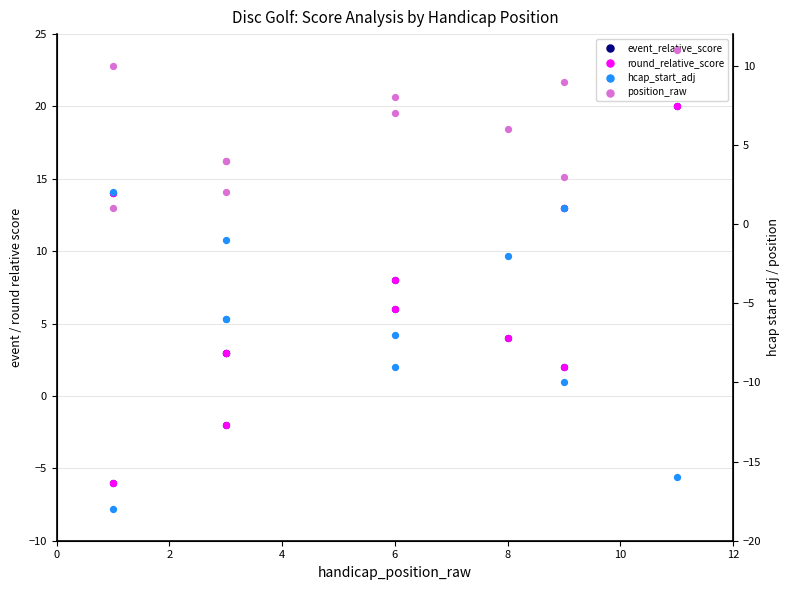

What is the total value across all series at 6?

4